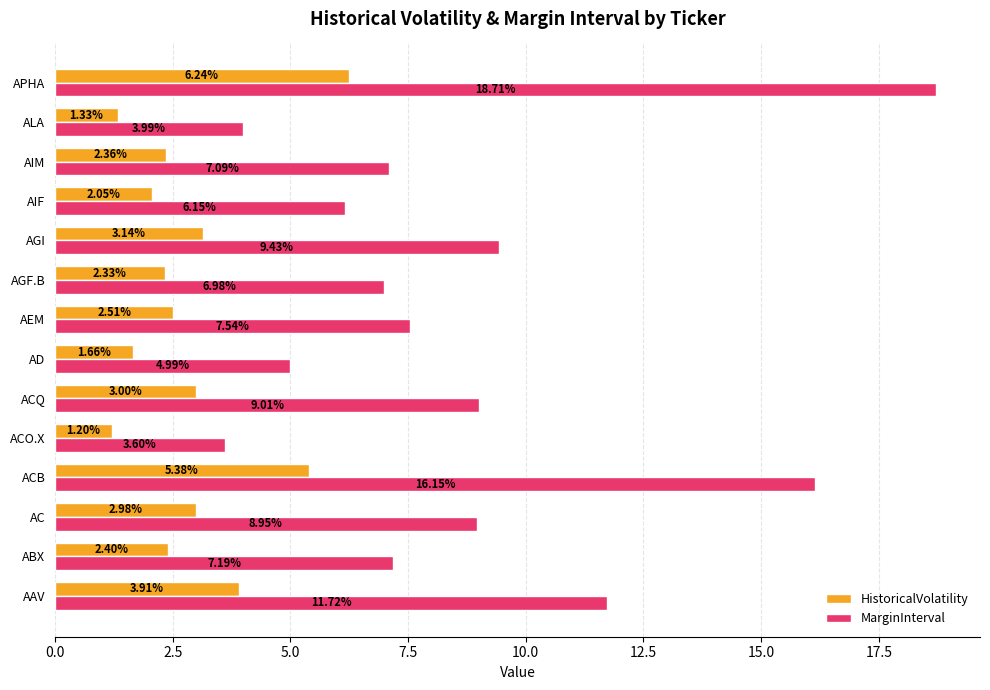

Which series has the largest total across all categories?

MarginInterval